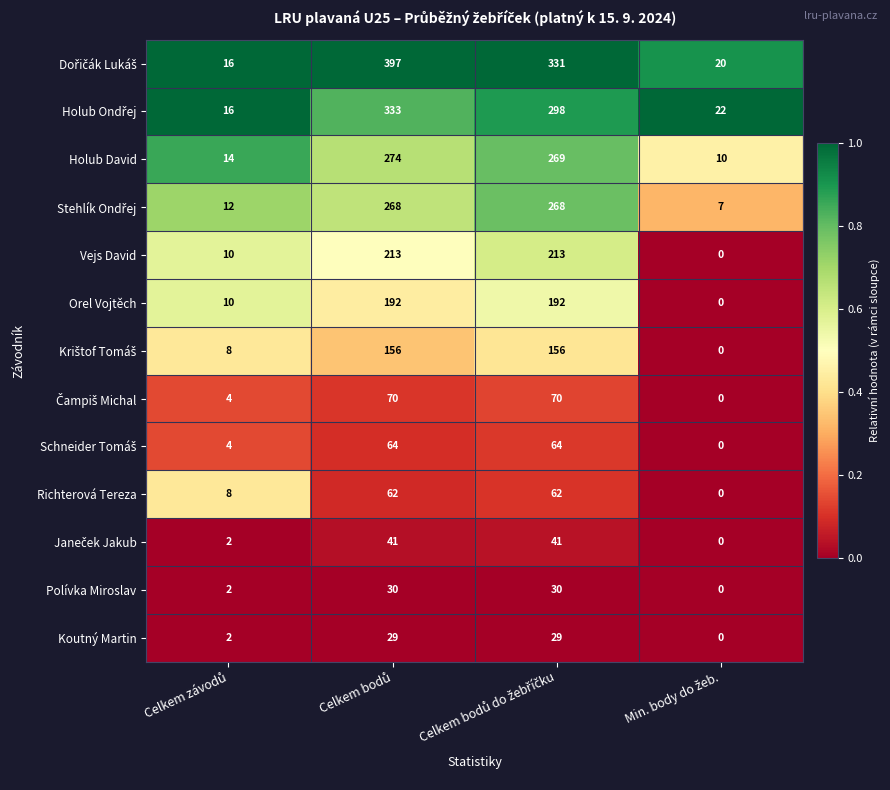

What is the maximum value shown in the chart?

397